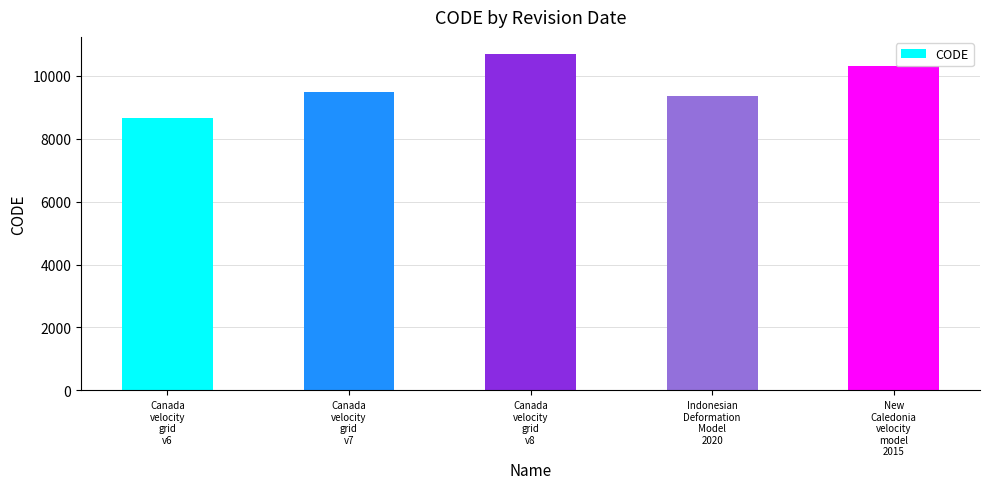

What is the sum of all values?

48564